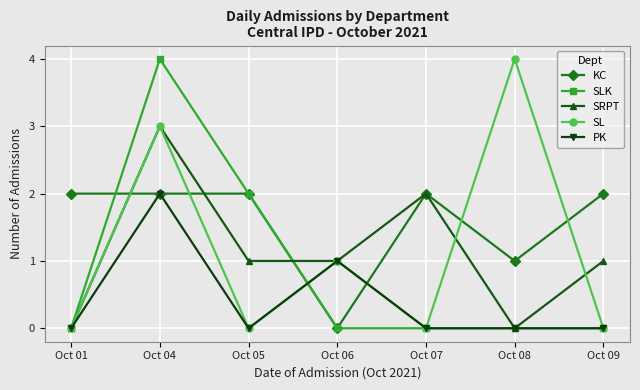

How many intersections are there between KC and SL?

6